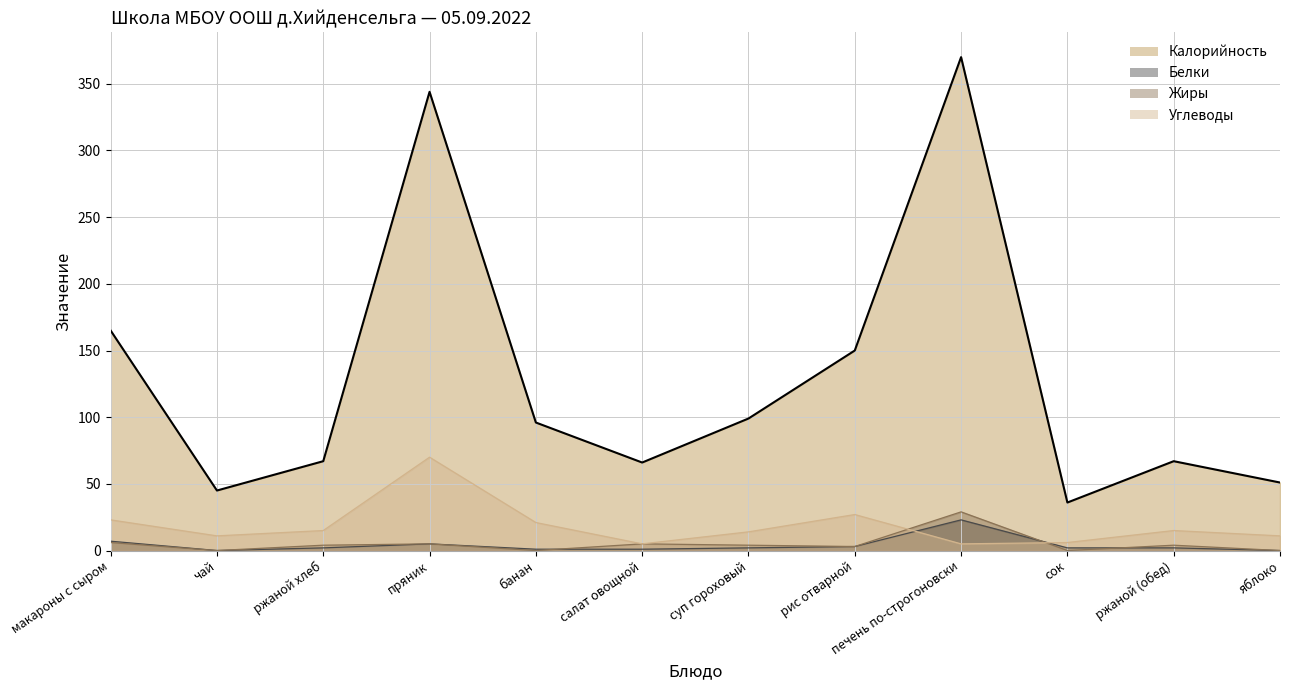

Between which two adjacent categories do Жиры and Углеводы first intersect?

рис отварной and печень по-строгоновски